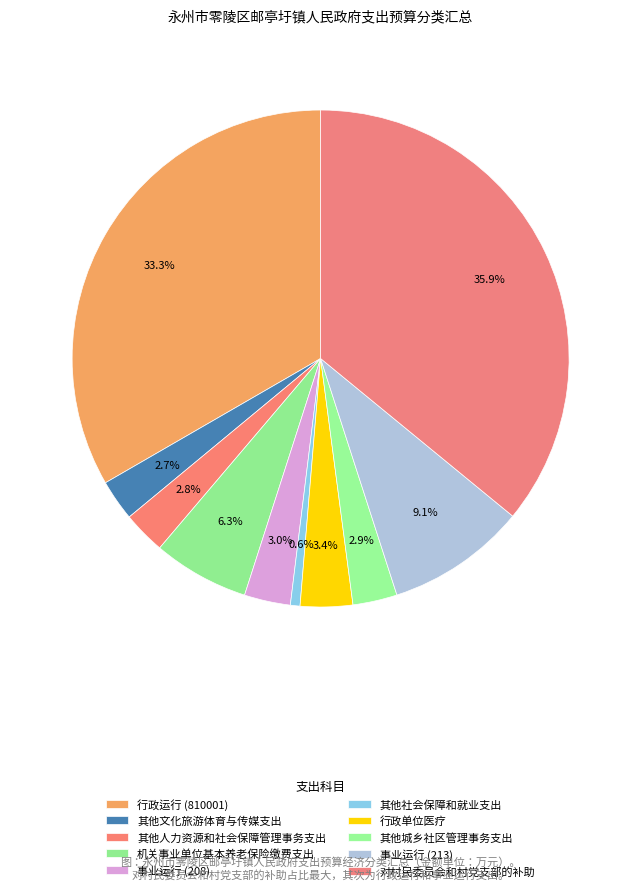

Count the number of slices in the pie.

10